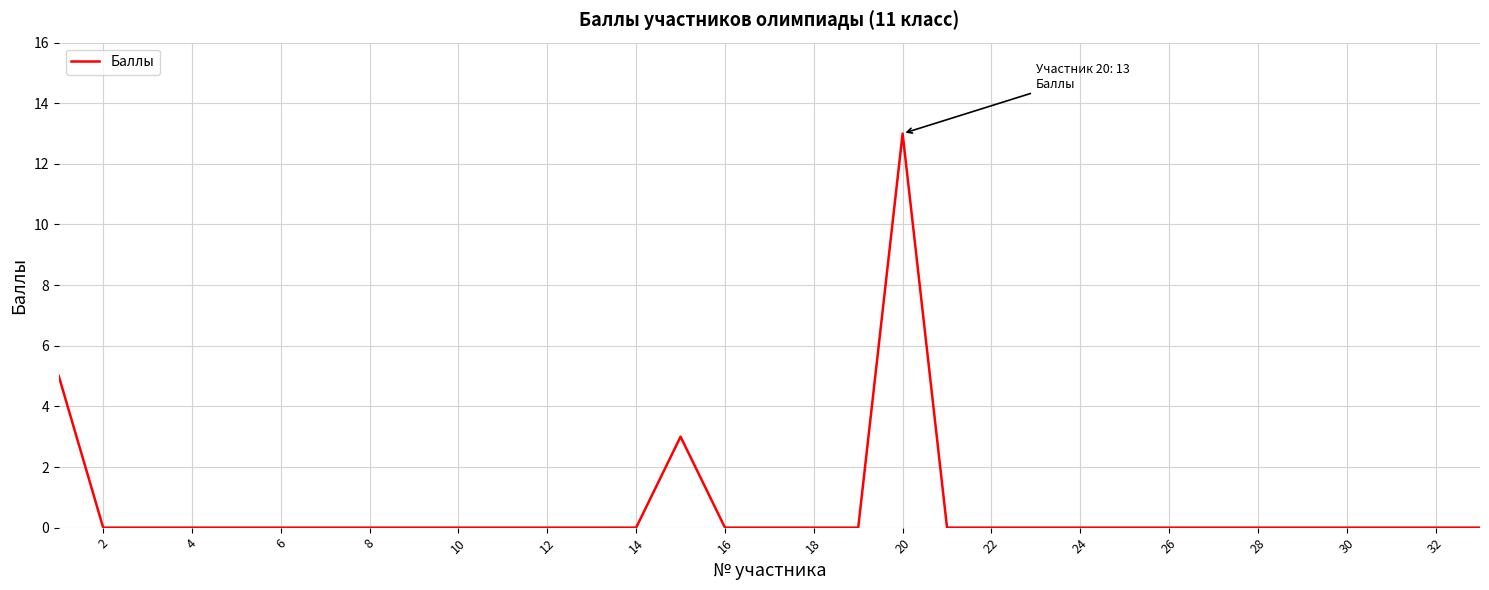

How many lines are shown in the chart?

1